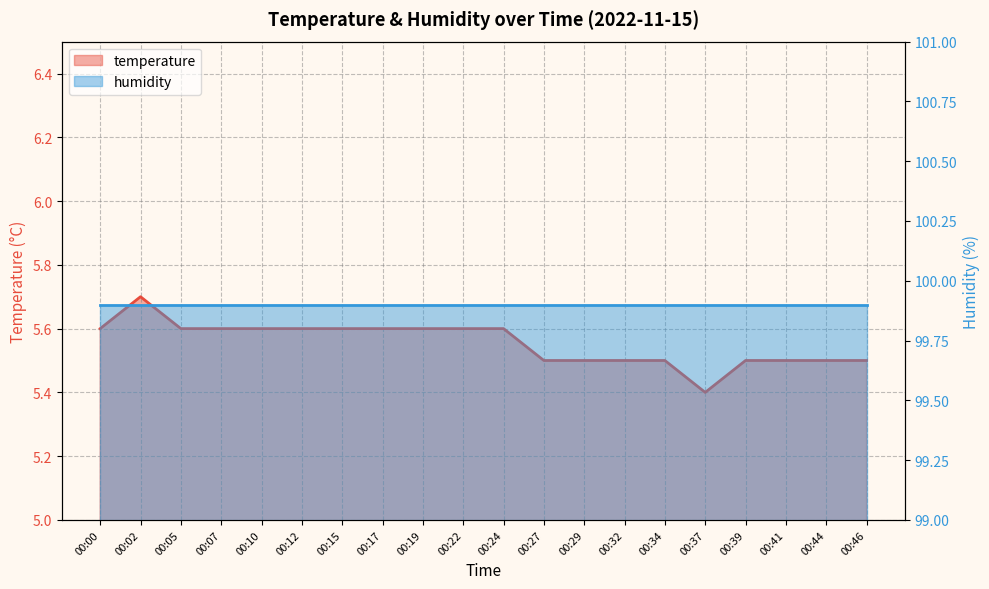

True or false: there are more than 0 points higher than both neighbors.

True